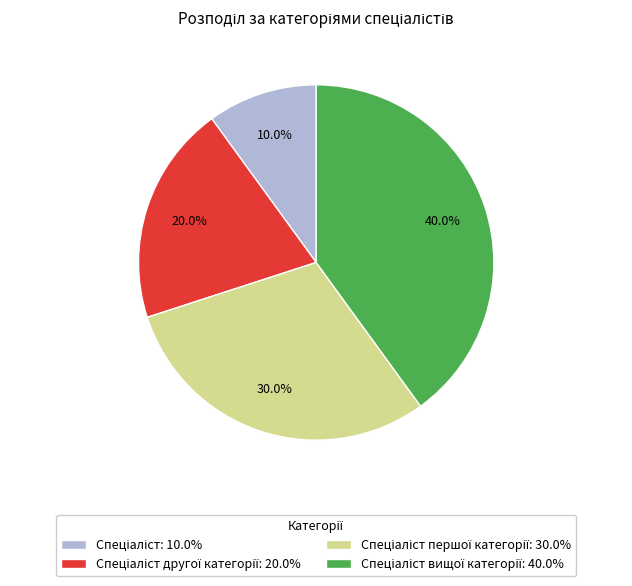

Is there any slice that represents more than half of the pie?

No